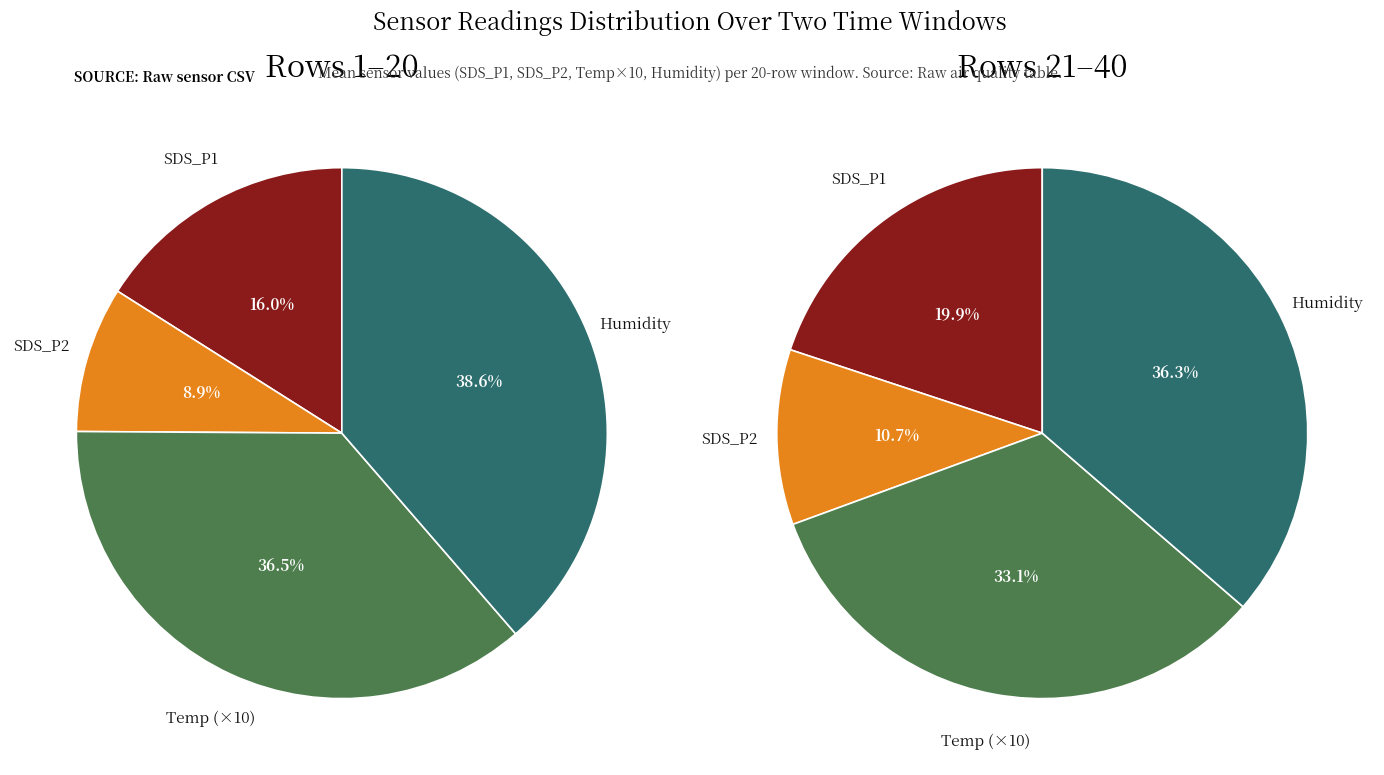

The Humidity slice represents 7% of the pie. True or false?

False